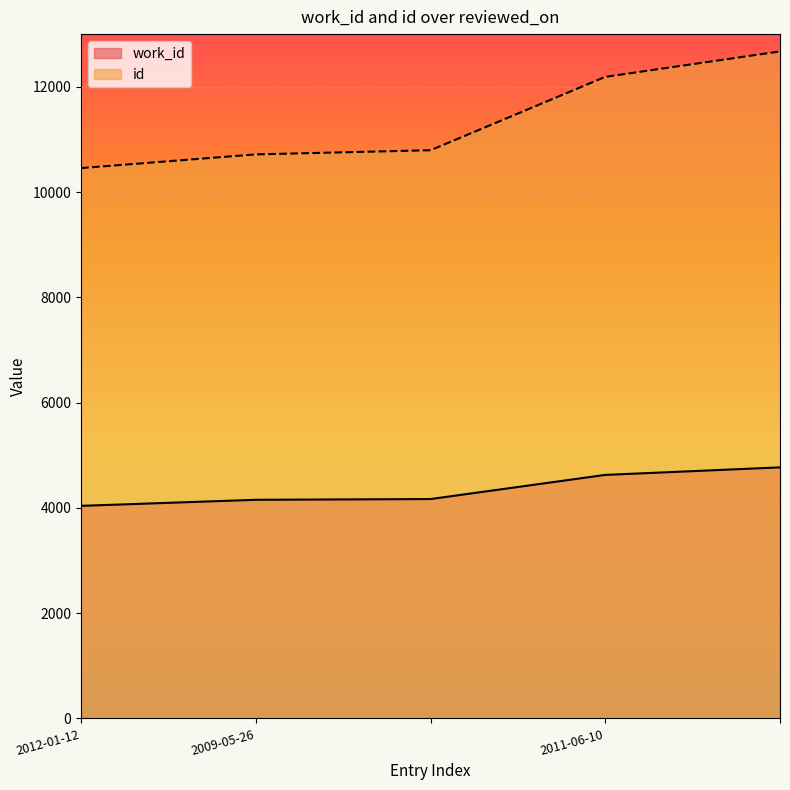

Rank the series by their average value, from highest to lowest.

id, work_id